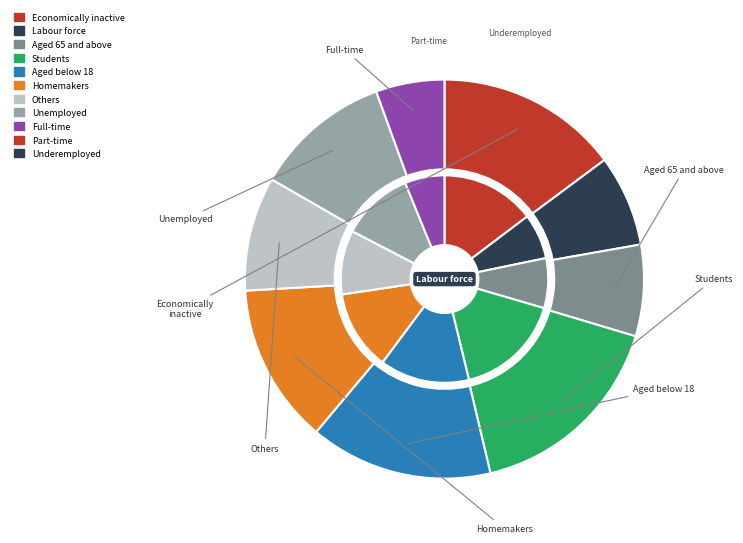

How many segments does this pie chart have?

9